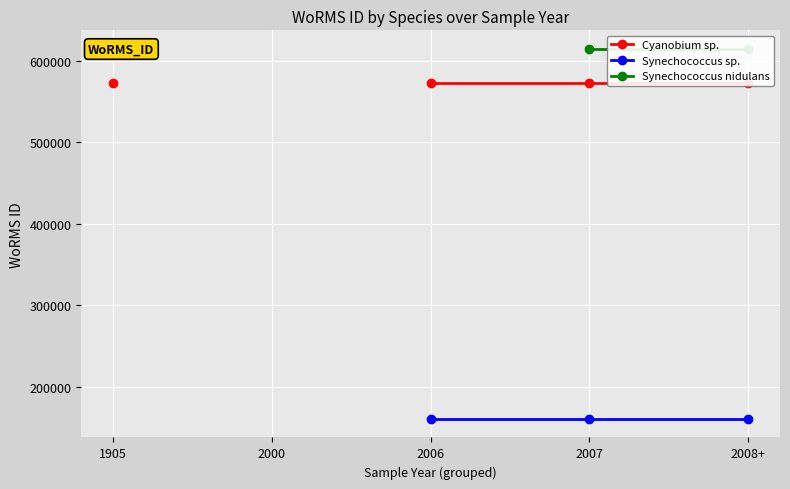

True or false: Cyanobium sp. and Synechococcus nidulans intersect in this chart.

False